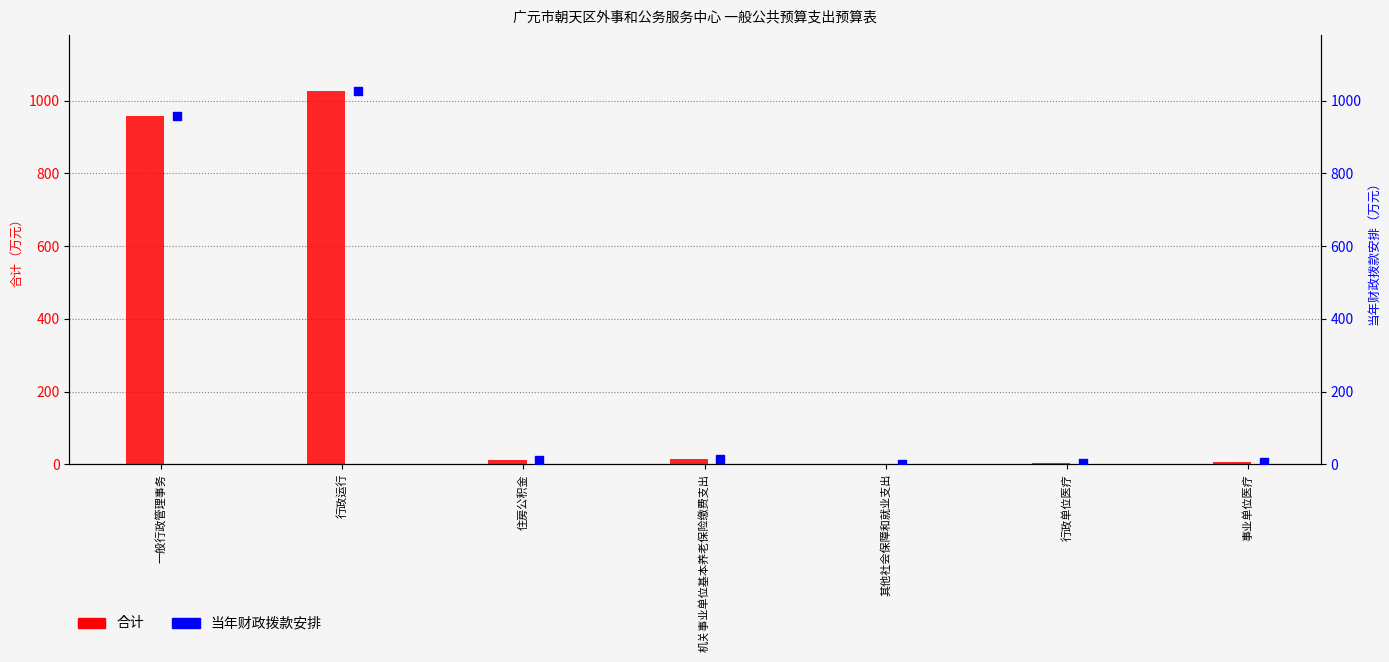

What is the total value across all series at 一般行政管理事务?

1915.1